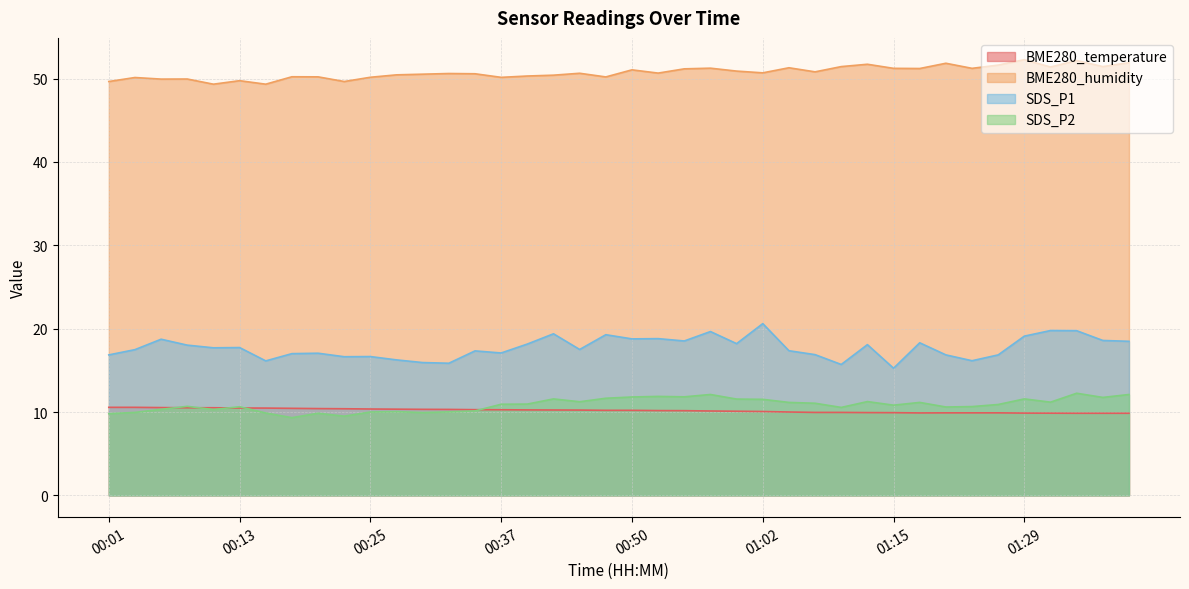

Does the chart have visible grid lines?

Yes